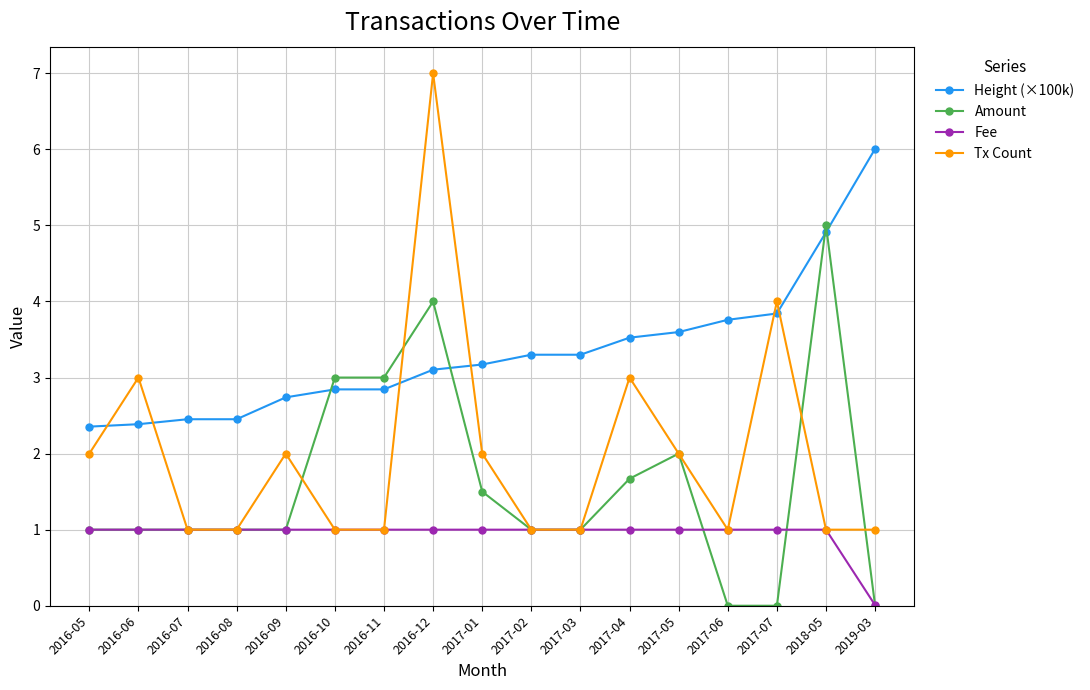

How many series are shown in this chart?

4